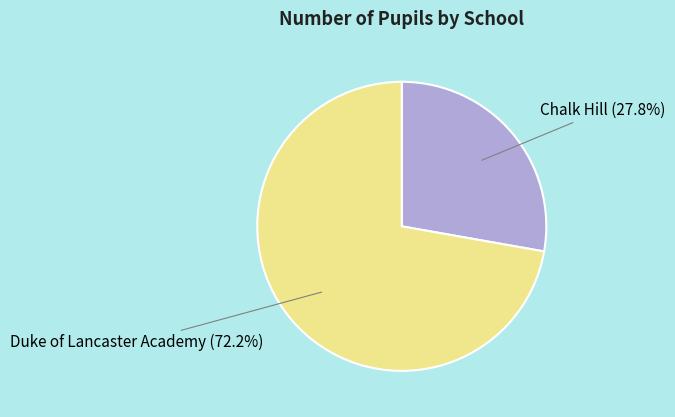

To the nearest percent, what is the average slice percentage?

50%